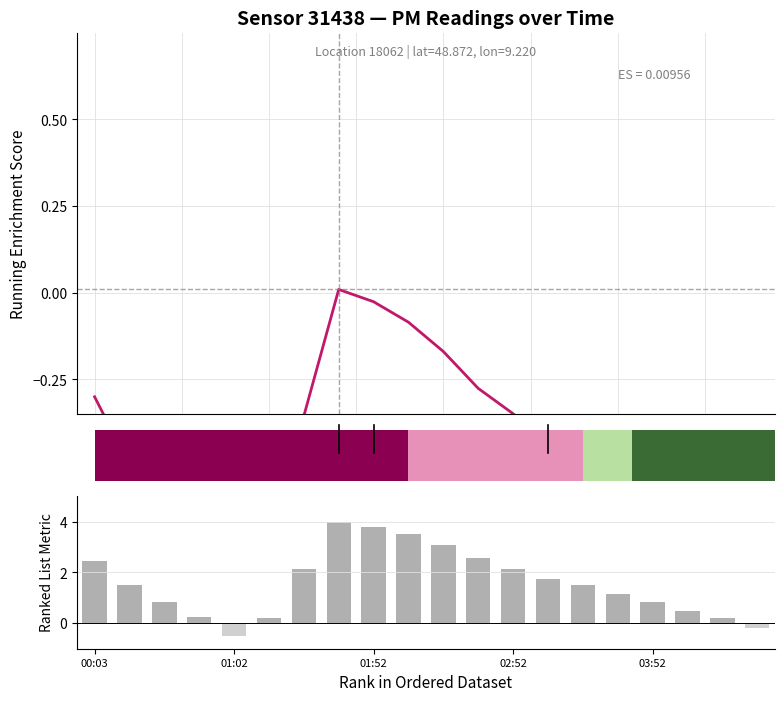

The P1 series shows -0.3 at 17. True or false?

False